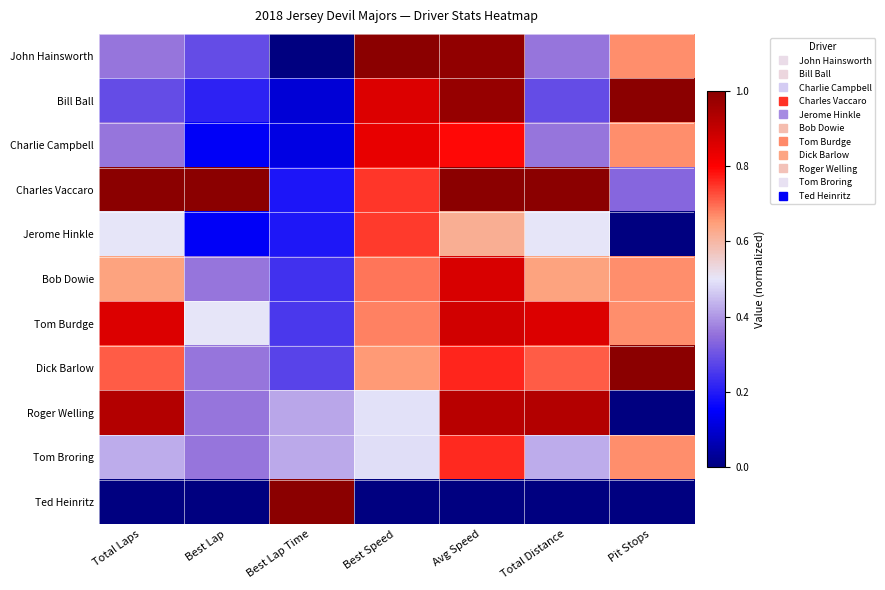

What is the total value across all series at Best Lap?

3.7